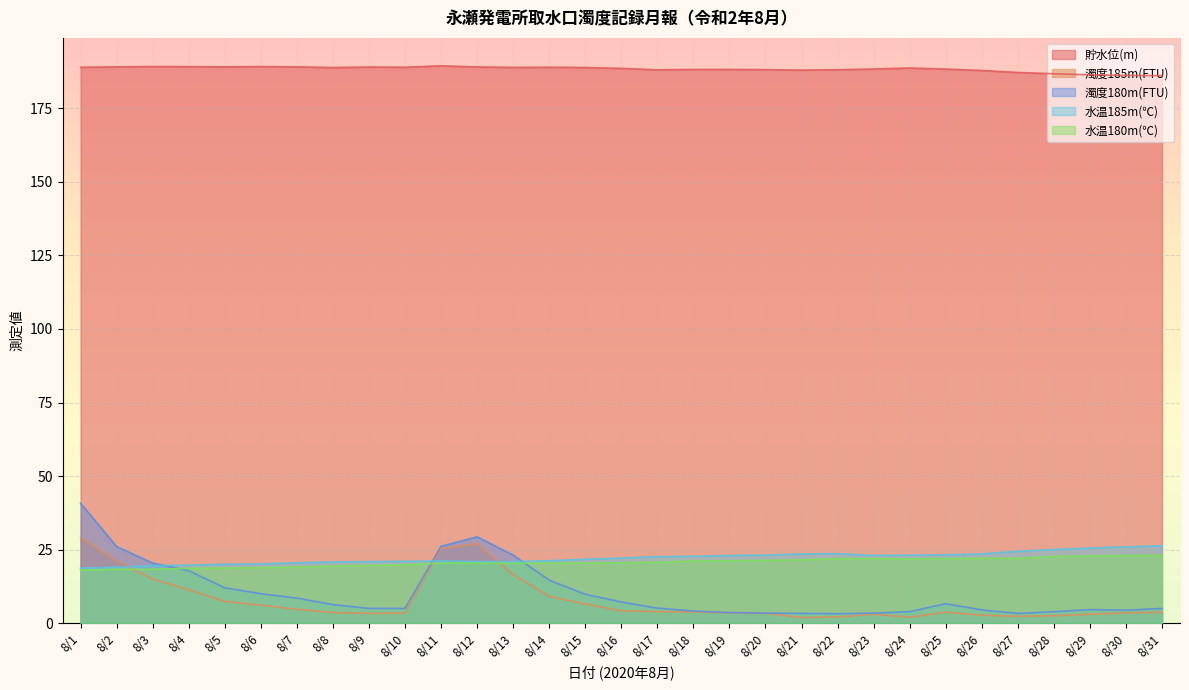

Reading left to right, transcribe all the data shown in this chart.

貯水位(m): 188.9	189.0	189.1	189.1	189.0	189.1	189.0	188.8	188.9	188.9	189.4	189.0	188.8	188.9	188.8	188.5	188.0	188.1	188.1	188.0	187.9	188.0	188.3	188.6	188.2	187.8	187.1	186.7	186.3	186.1	186.0
濁度185m(FTU): 29.1	21.2	15.1	11.4	7.5	6.2	4.8	3.7	3.4	3.5	25.4	27.1	16.6	9.2	6.6	4.3	4.0	3.9	3.6	3.4	2.0	2.2	3.1	2.1	3.8	2.8	2.4	2.6	3.1	3.6	3.8
濁度180m(FTU): 40.8	26.1	20.5	17.9	12.1	10.1	8.6	6.4	5.1	5.1	26.2	29.4	23.2	14.7	9.9	7.3	5.2	4.2	3.7	3.5	3.4	3.3	3.5	4.0	6.7	4.6	3.4	4.0	4.7	4.5	5.1
水温185m(℃): 18.8	19.1	19.6	19.8	20.1	20.2	20.6	20.9	21.0	21.1	21.2	21.0	21.0	21.3	21.8	22.2	22.7	22.8	23.1	23.2	23.6	23.7	23.1	23.2	23.3	23.6	24.5	25.1	25.6	26.0	26.4
水温180m(℃): 18.1	18.4	18.4	18.7	18.8	19.0	19.1	19.5	19.7	19.9	20.5	20.5	20.4	20.5	20.5	20.6	20.8	21.2	21.3	21.4	21.6	22.0	22.0	21.9	22.0	22.1	22.1	22.8	22.9	23.1	23.1